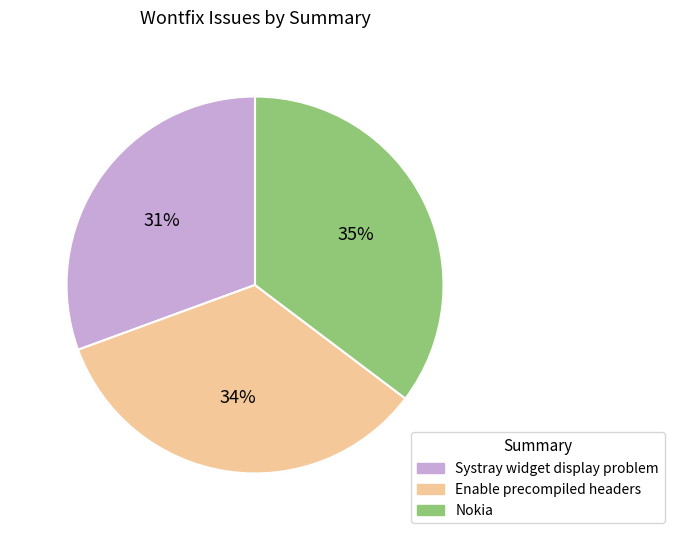

Count the number of slices in the pie.

3